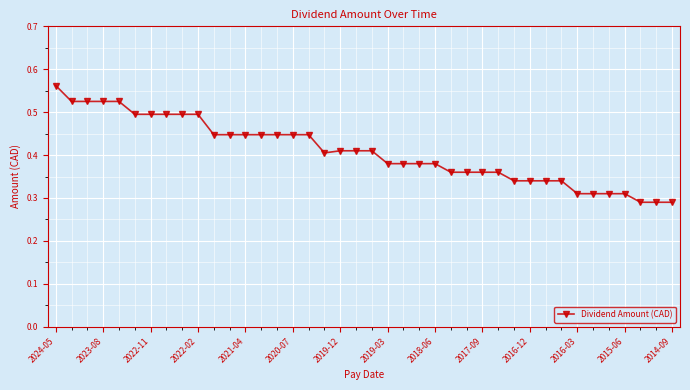

What is the sum of all values?

16.3